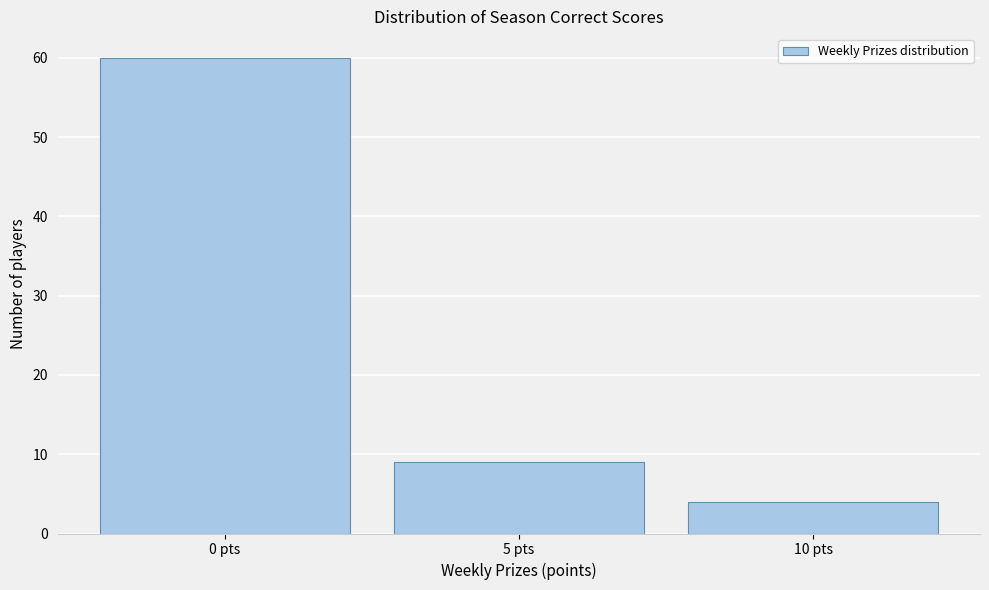

Reading left to right, transcribe this chart: for each bar, give the range it covers on the x-axis and its height. The values are not printed on the chart, so give them approximately, as read against the axis.

-2.5 to 2.5: 60
2.5 to 7.5: 9
7.5 to 12.5: 4